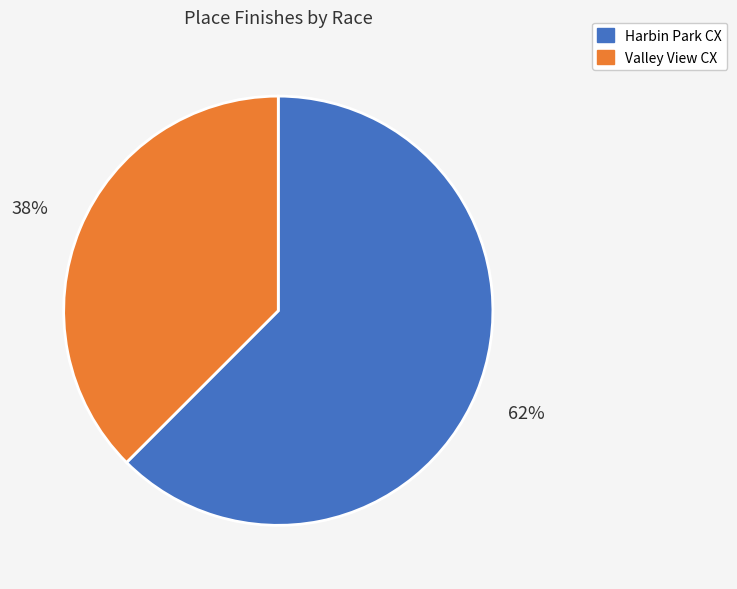

Does Harbin Park CX account for over 50% of the chart?

Yes